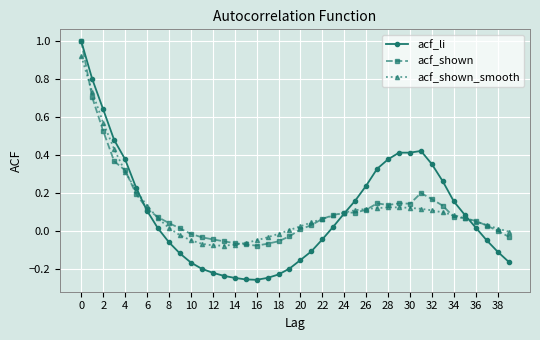

True or false: acf_shown has more than 0 interior local peaks.

True